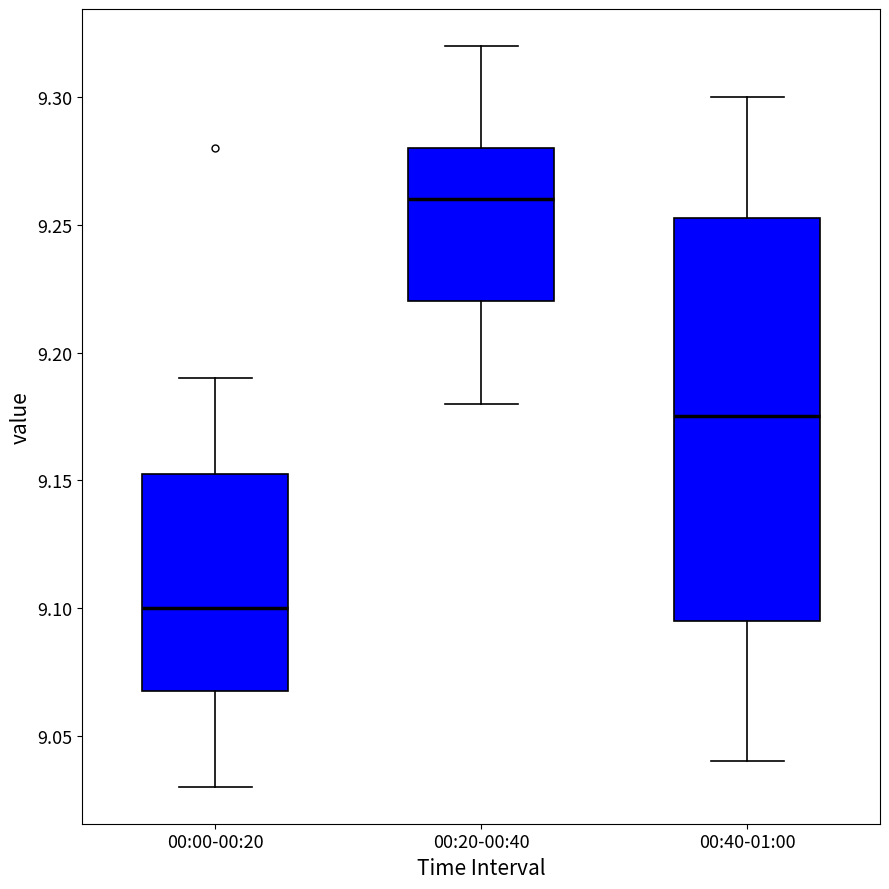

Reading left to right, transcribe this box plot: for each box, give where its median line is, the range the box spans, and where its two whiskers end, as read against the y-axis. The values are not printed on the chart, so give them approximately, as read against the axis.

00:00-00:20: median 9.100, box 9.070 to 9.155, whiskers 9.030 to 9.190
00:20-00:40: median 9.260, box 9.220 to 9.280, whiskers 9.180 to 9.320
00:40-01:00: median 9.175, box 9.095 to 9.255, whiskers 9.040 to 9.300